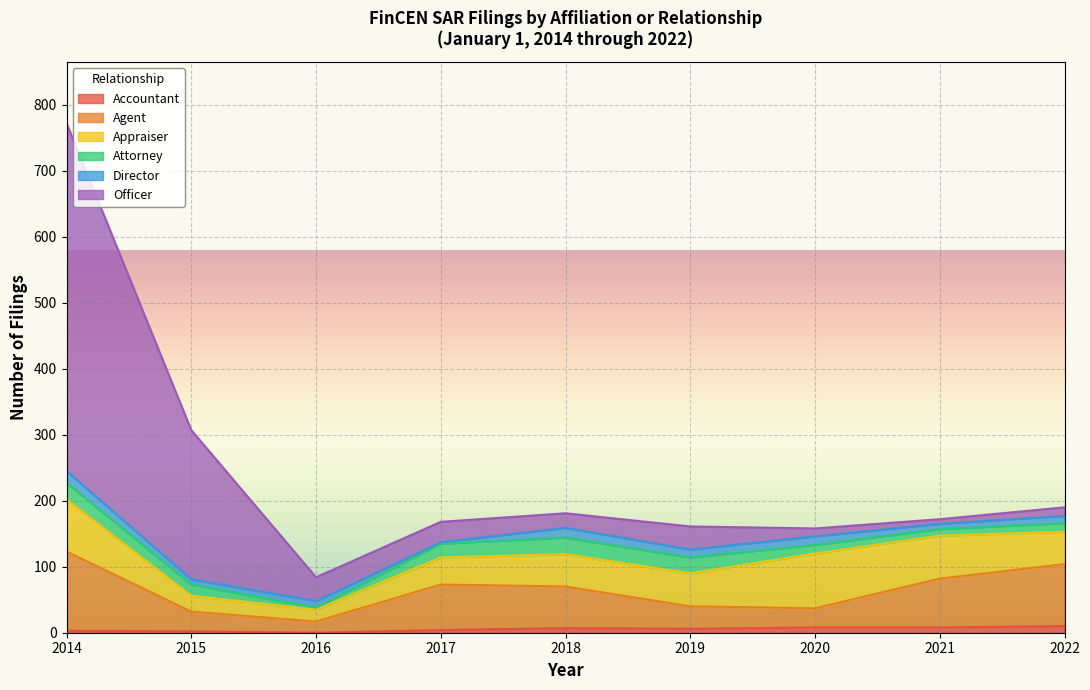

What is the difference between the maximum and second lowest values in the Agent series?

91